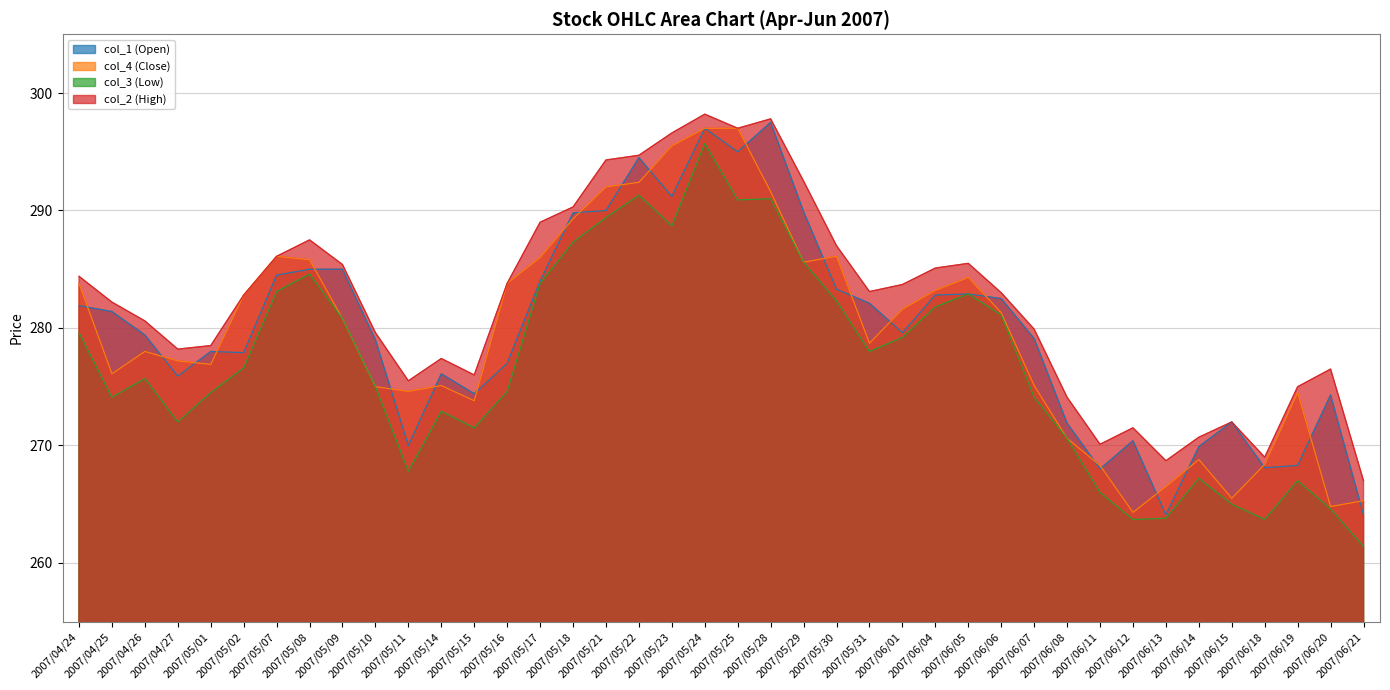

In col_1 (Open), how many points are higher than both neighbors (excluding endpoints)?

9